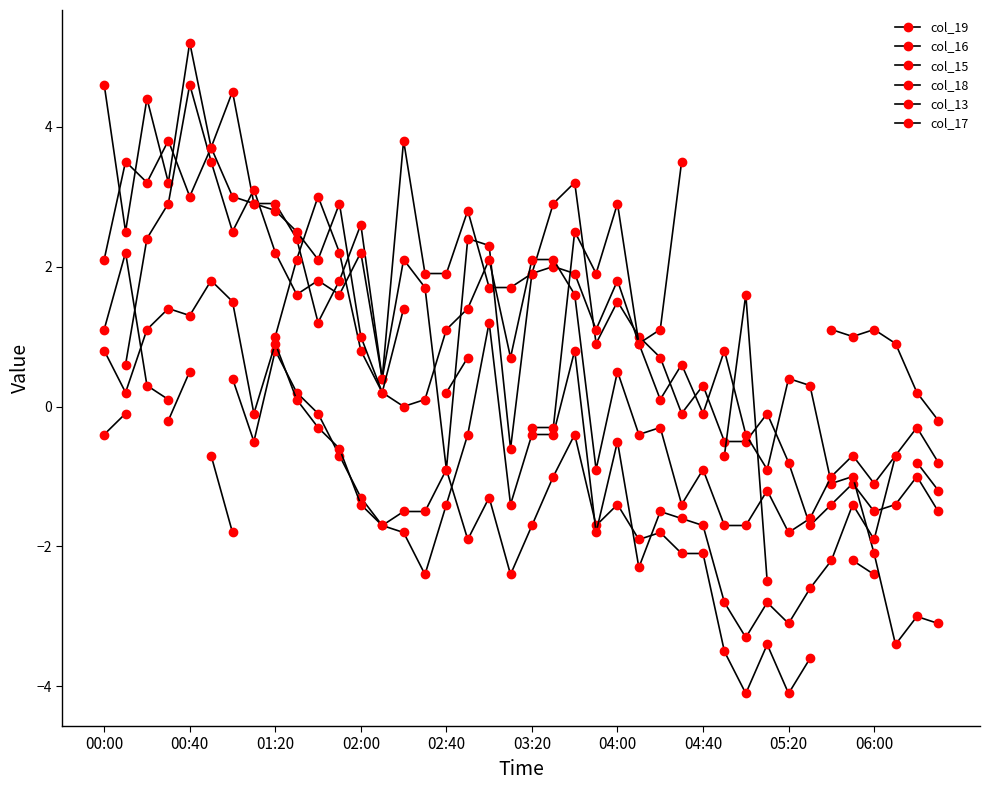

Does the chart have visible grid lines?

No